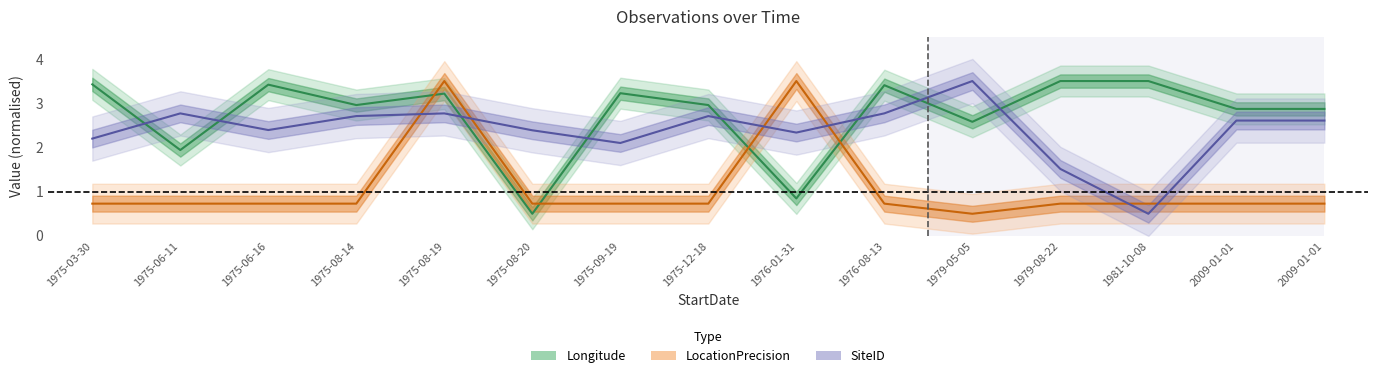

Where is the first local minimum for Longitude?

1975-06-11